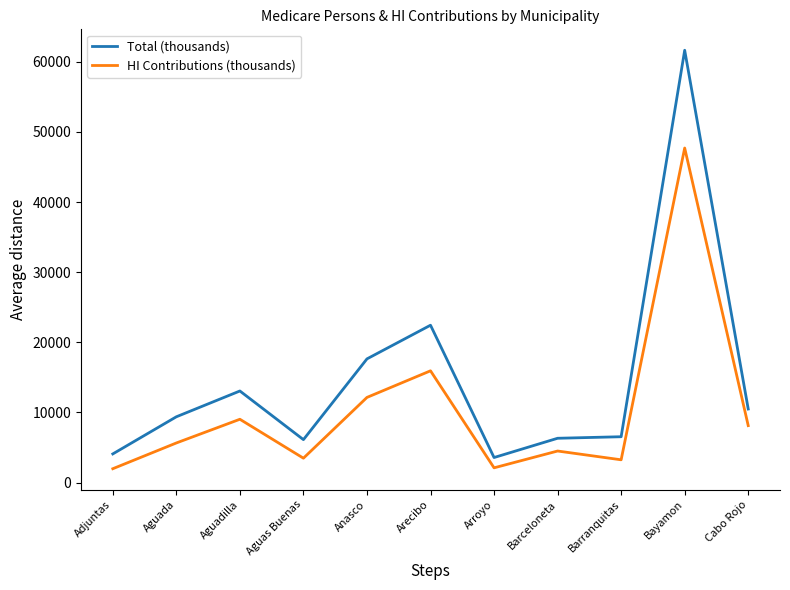

Where is Total (thousands) nearest to the value 32603?

Arecibo